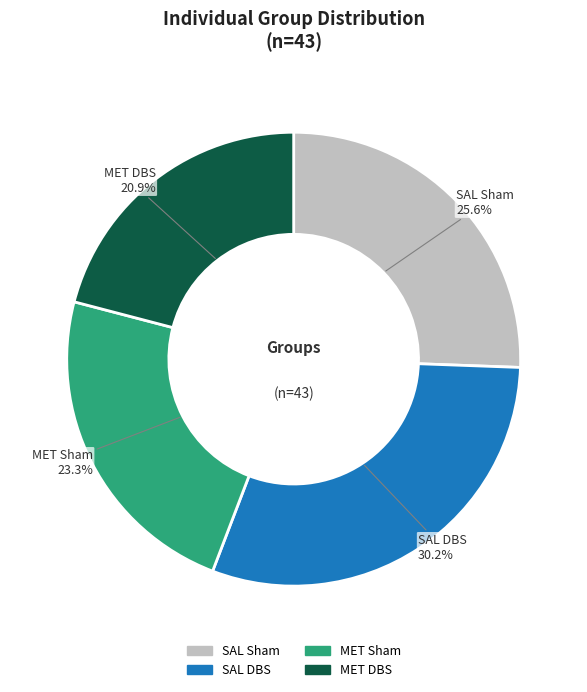

What is the total percentage of SAL DBS and SAL Sham?

55.8%